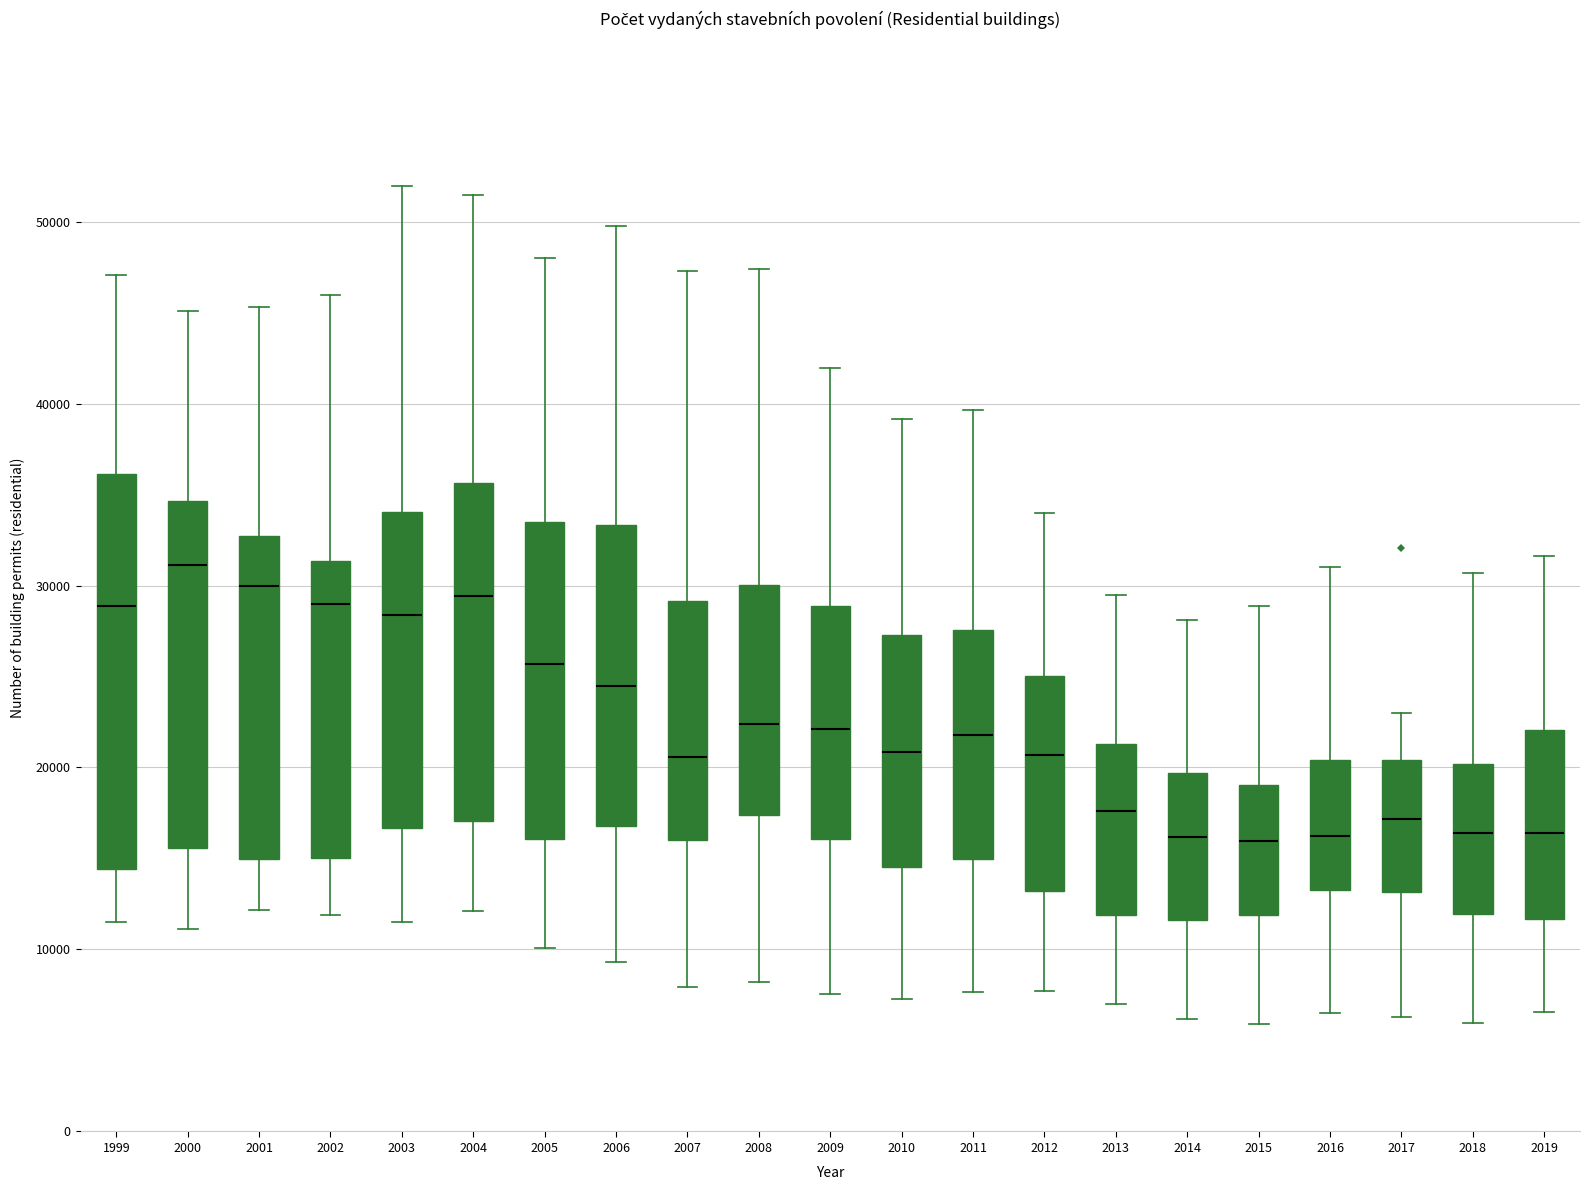

Where is the upper edge of the box at x = 2015 on the y-axis? The values are not printed on the chart, so give them approximately, as read against the axis.

19000